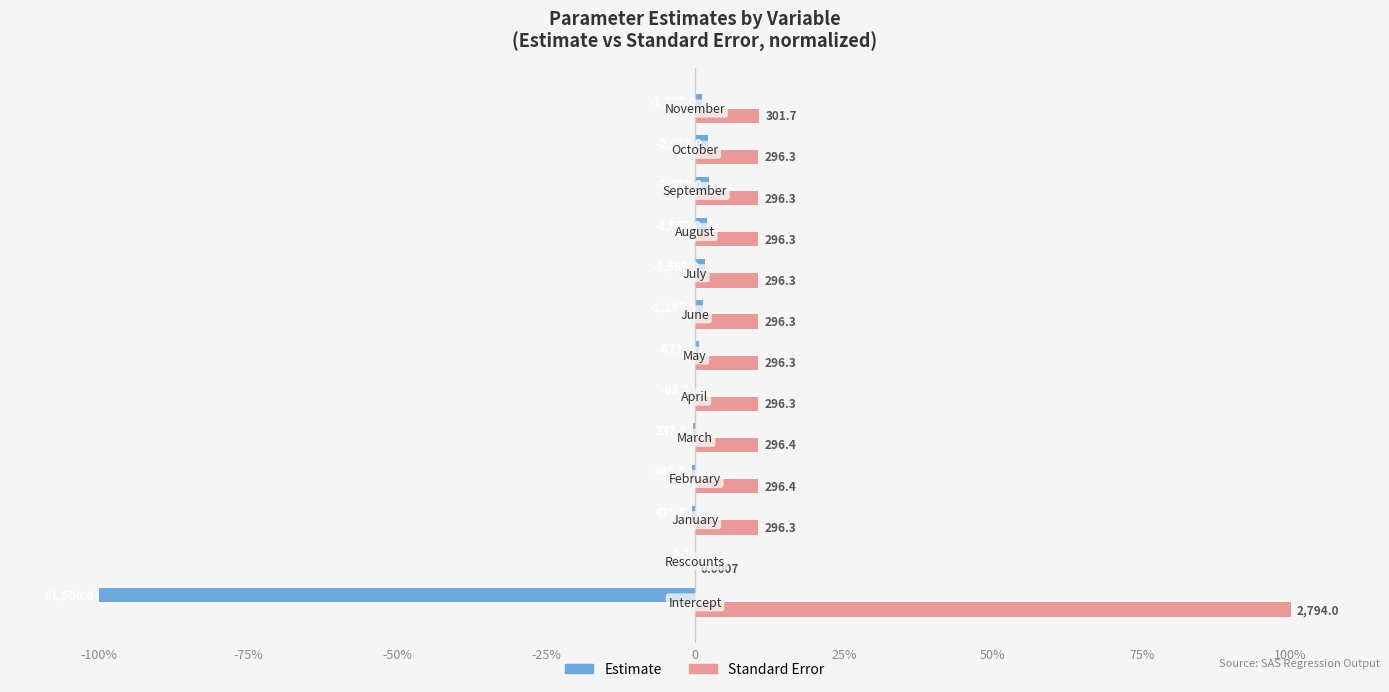

What are all the series names shown in the legend?

Estimate, Standard Error